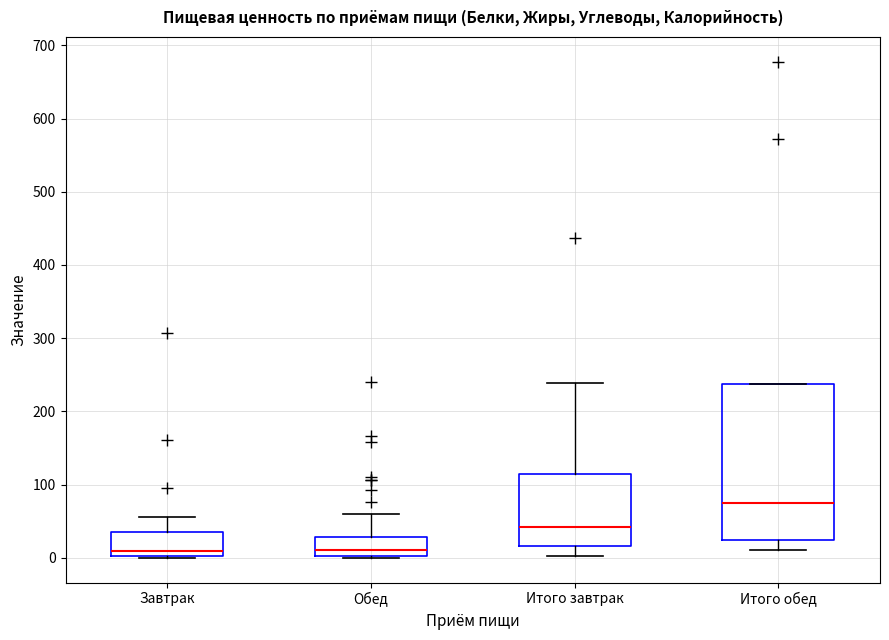

Where is the upper edge of the box for Итого завтрак on the y-axis? The values are not printed on the chart, so give them approximately, as read against the axis.

120